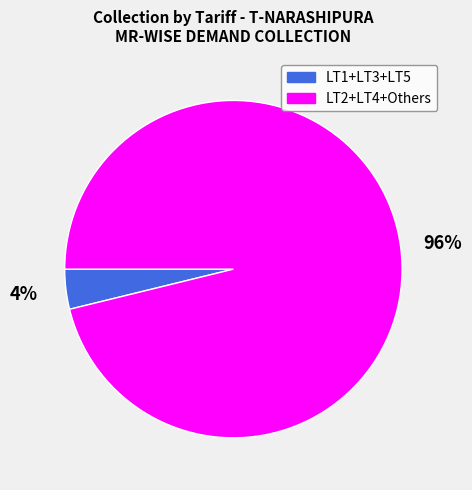

Is there any slice that represents more than half of the pie?

Yes